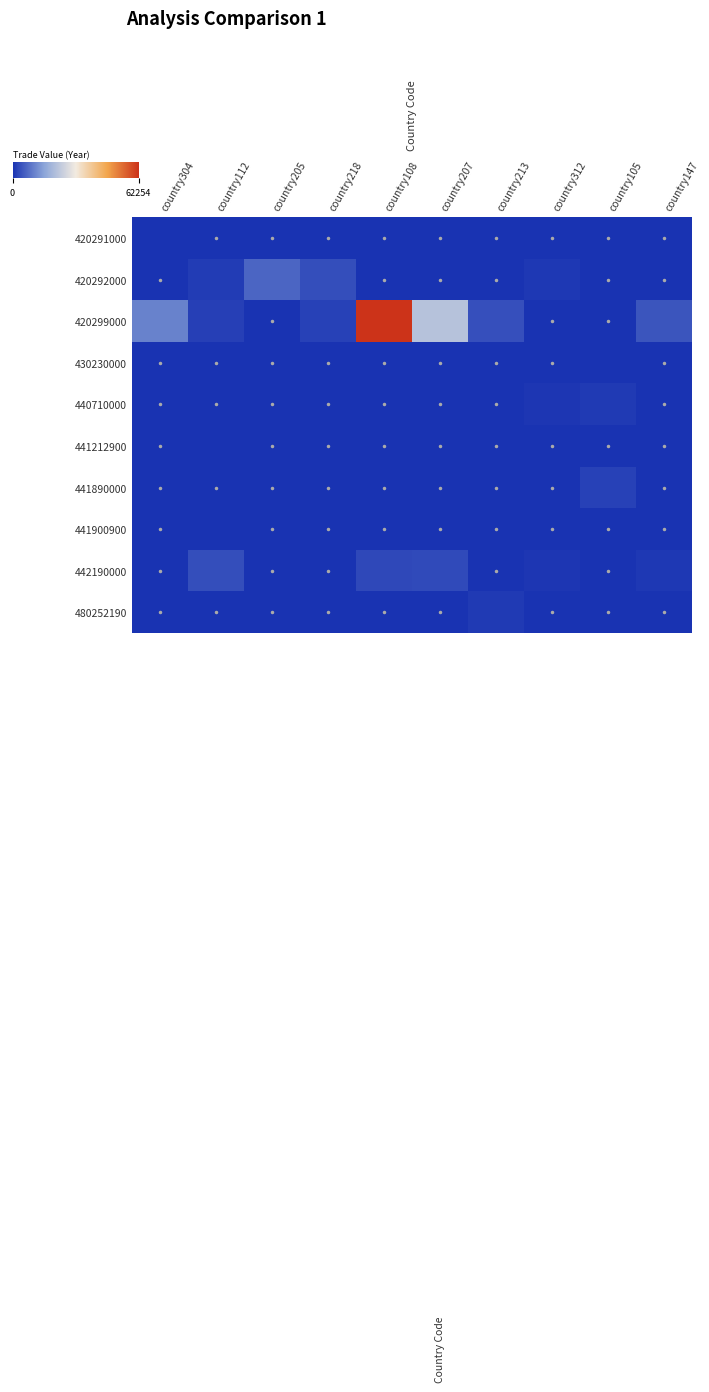

Count the number of categories in the chart.

10